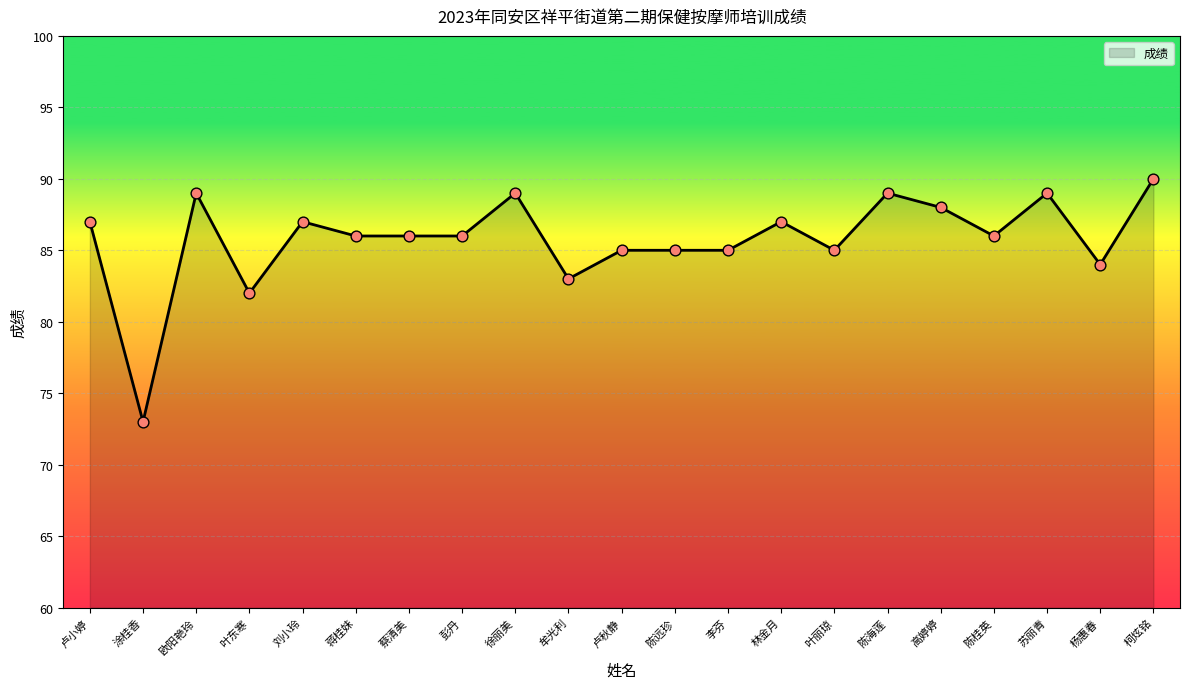

Approximately how many times larger is the value at 高婷婷 compared to 涂桂香?

1.2